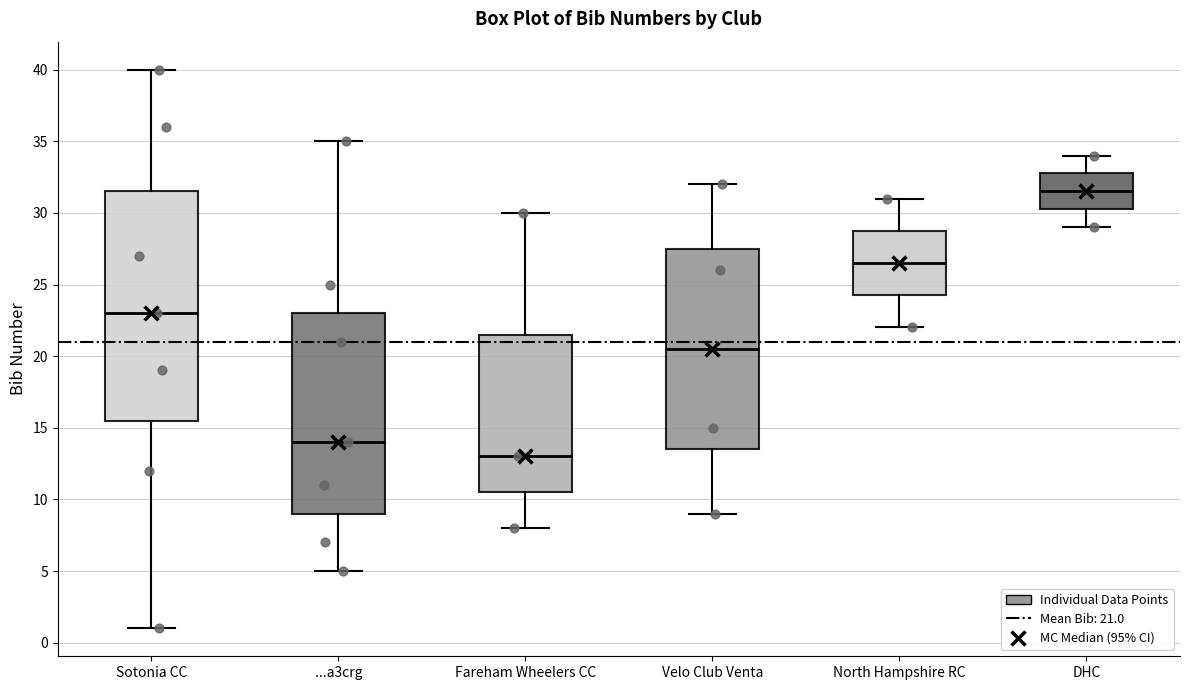

Where does the median line of the box for North Hampshire RC sit on the y-axis? The values are not printed on the chart, so give them approximately, as read against the axis.

26.5